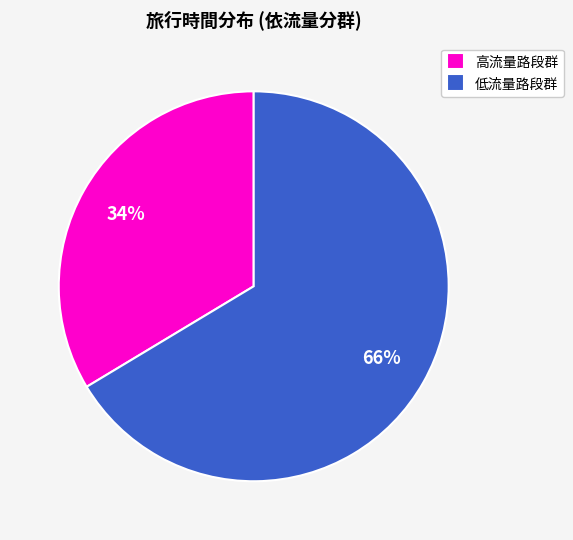

True or false: 高流量路段群 accounts for 28% of the total.

False